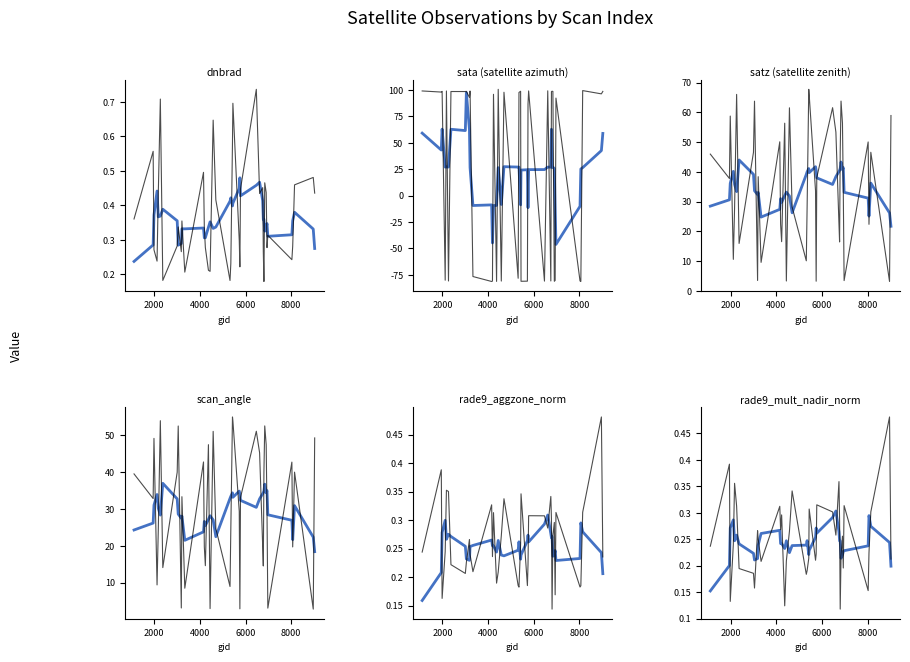

At how many categories does at least one series exceed 96?

20